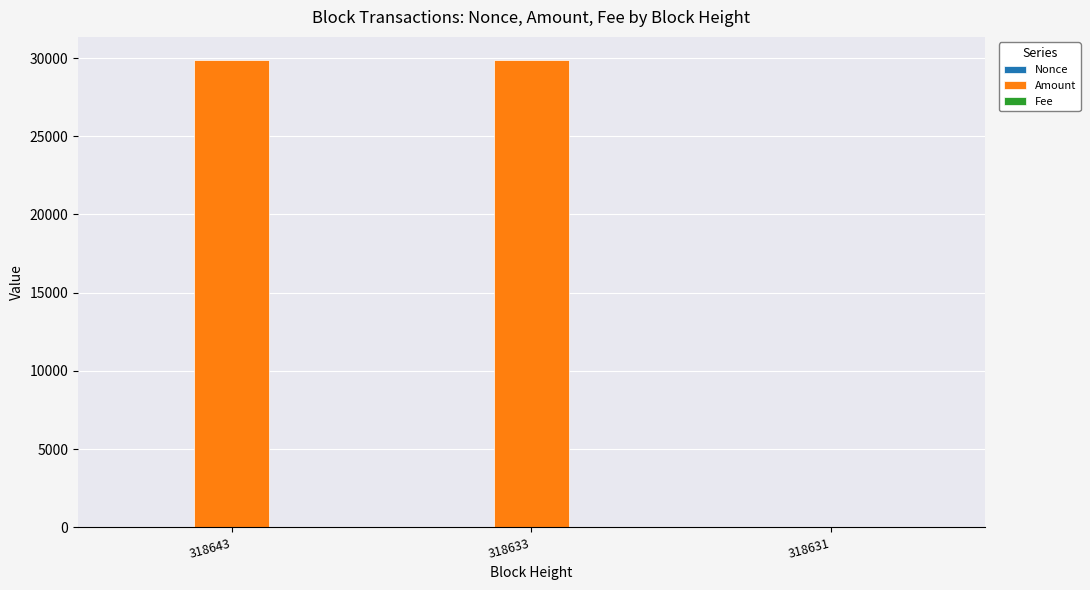

What is the greatest value displayed?

29862.0